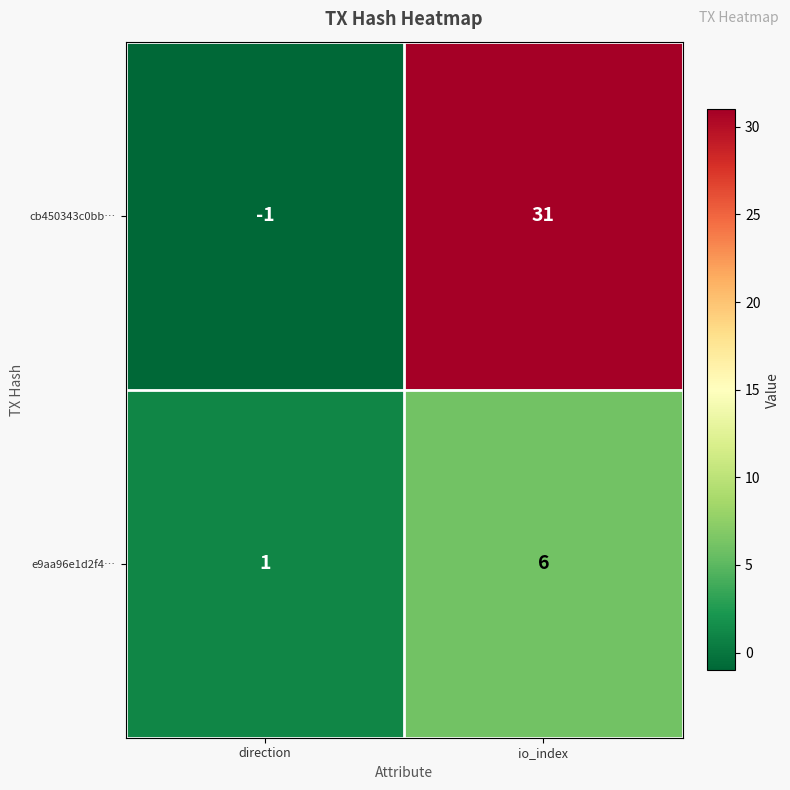

What is the total value across all series at io_index?

37